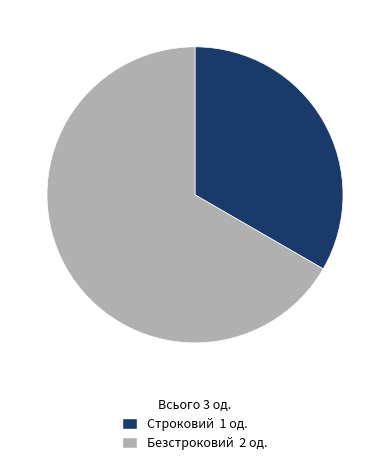

The Строковий slice represents 47% of the pie. True or false?

False